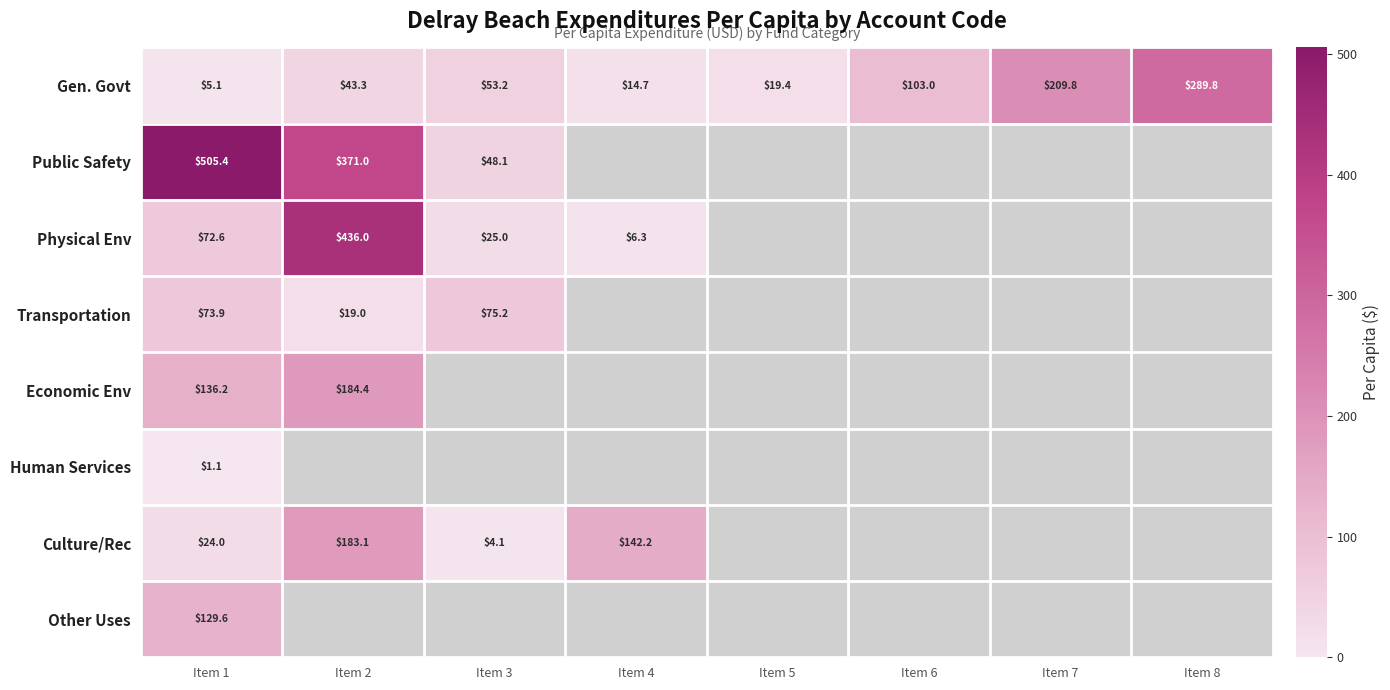

Is the value of Physical Env at Item 2 greater than the value of Transportation at Item 2?

Yes